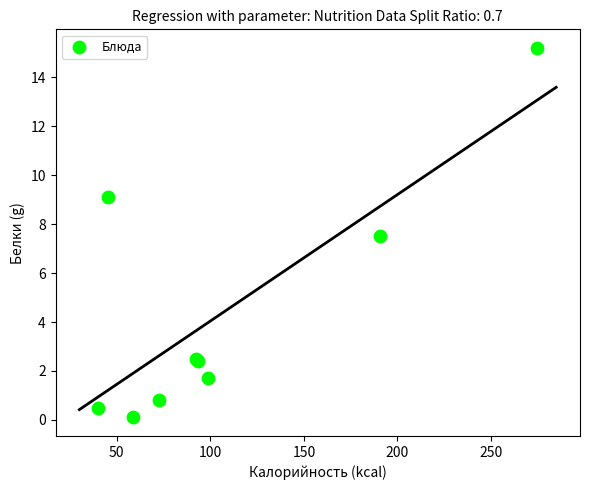

What Y value in the scatter plot is closest to 7?

7.5